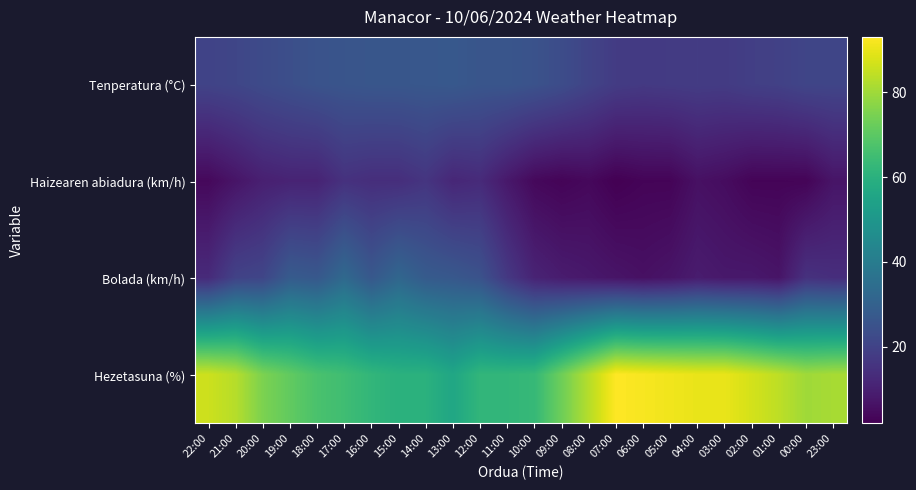

Reading left to right, extract all data points from this chart.

Tenperatura (°C): 22:00=20.3	21:00=21.1	20:00=22.6	19:00=23.9	18:00=25.2	17:00=25.8	16:00=26.3	15:00=26.4	14:00=26.7	13:00=27.1	12:00=26.0	11:00=26.0	10:00=25.0	09:00=23.2	08:00=20.4	07:00=18.0	06:00=17.3	05:00=17.7	04:00=18.0	03:00=17.8	02:00=19.0	01:00=19.5	00:00=20.9	23:00=20.9
Haizearen abiadura (km/h): 22:00=4.0	21:00=7.0	20:00=10.0	19:00=11.0	18:00=11.0	17:00=15.0	16:00=14.0	15:00=14.0	14:00=16.0	13:00=12.0	12:00=13.0	11:00=8.0	10:00=4.0	09:00=3.0	08:00=4.0	07:00=2.0	06:00=3.0	05:00=3.0	04:00=6.0	03:00=5.0	02:00=3.0	01:00=3.0	00:00=3.0	23:00=7.0
Bolada (km/h): 22:00=13.0	21:00=20.0	20:00=21.0	19:00=28.0	18:00=27.0	17:00=33.0	16:00=27.0	15:00=32.0	14:00=28.0	13:00=27.0	12:00=25.0	11:00=17.0	10:00=11.0	09:00=9.0	08:00=8.0	07:00=7.0	06:00=6.0	05:00=7.0	04:00=9.0	03:00=8.0	02:00=8.0	01:00=7.0	00:00=15.0	23:00=14.0
Hezetasuna (%): 22:00=86.0	21:00=83.0	20:00=75.0	19:00=71.0	18:00=67.0	17:00=65.0	16:00=62.0	15:00=60.0	14:00=60.0	13:00=56.0	12:00=62.0	11:00=62.0	10:00=63.0	09:00=73.0	08:00=83.0	07:00=93.0	06:00=92.0	05:00=91.0	04:00=90.0	03:00=90.0	02:00=87.0	01:00=84.0	00:00=80.0	23:00=81.0